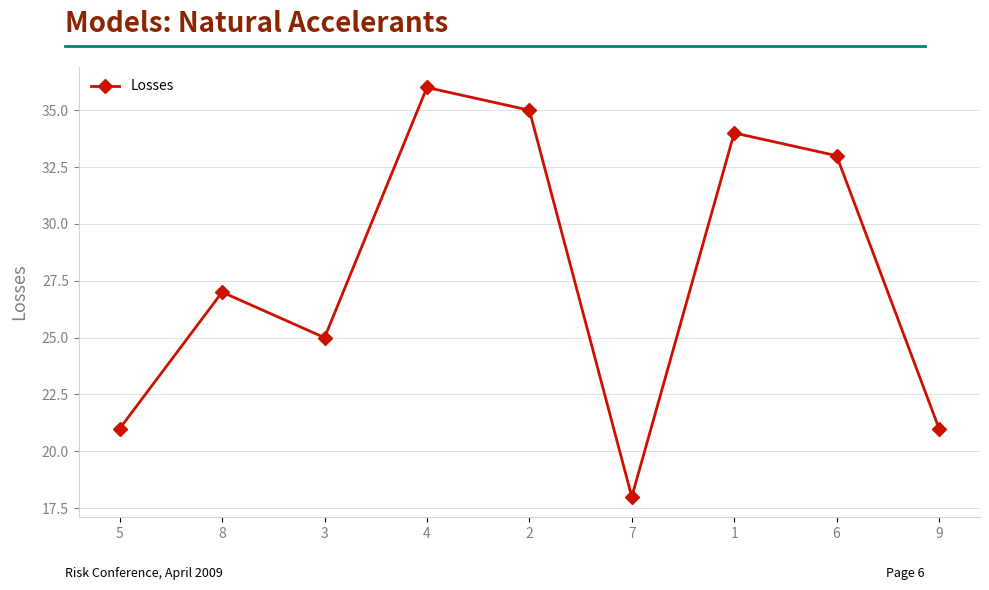

Does the chart display data point markers on the line(s)?

Yes